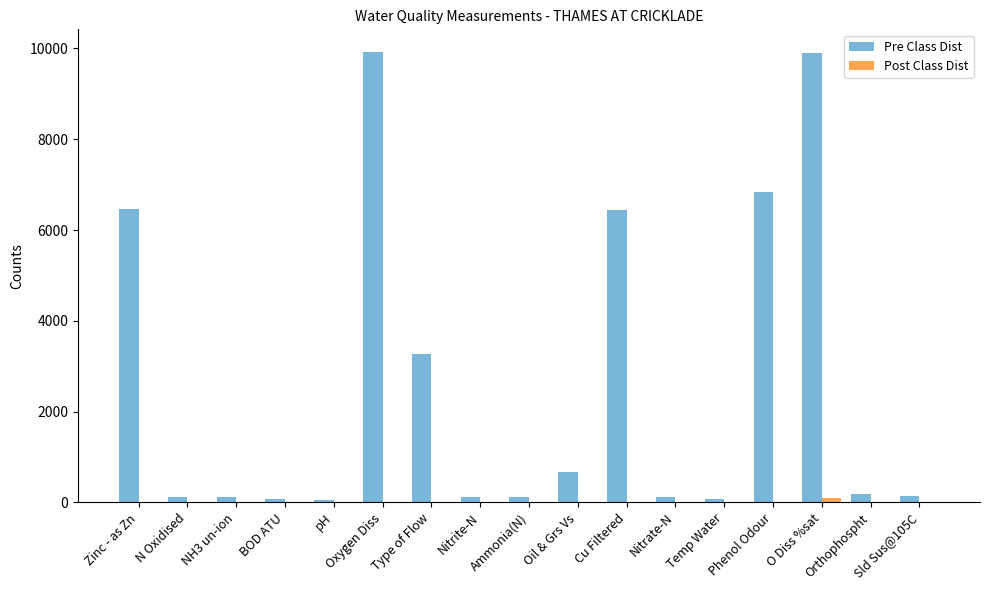

Between pH and O Diss %sat, which series saw the biggest shift?

Pre Class Dist